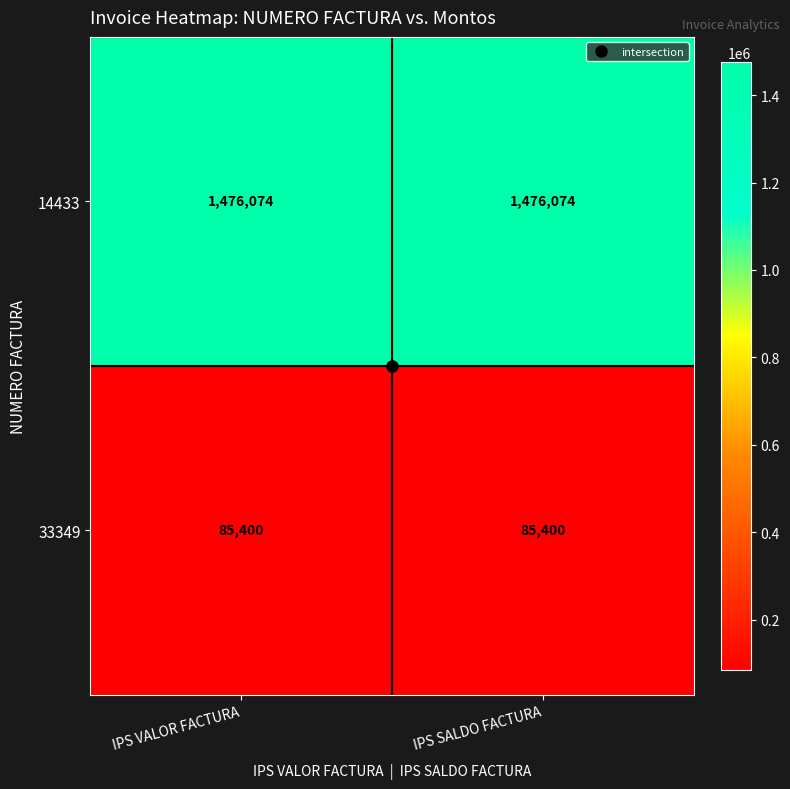

What is the average value of the 33349 series?

85400